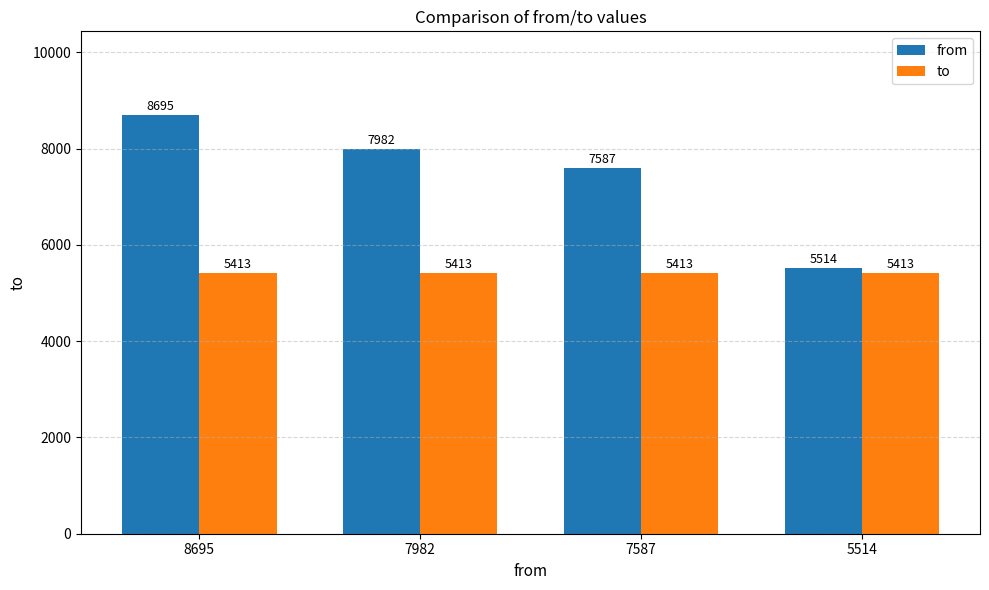

Reading left to right, list all the values displayed in this chart.

from: 8695	7982	7587	5514
to: 5413	5413	5413	5413